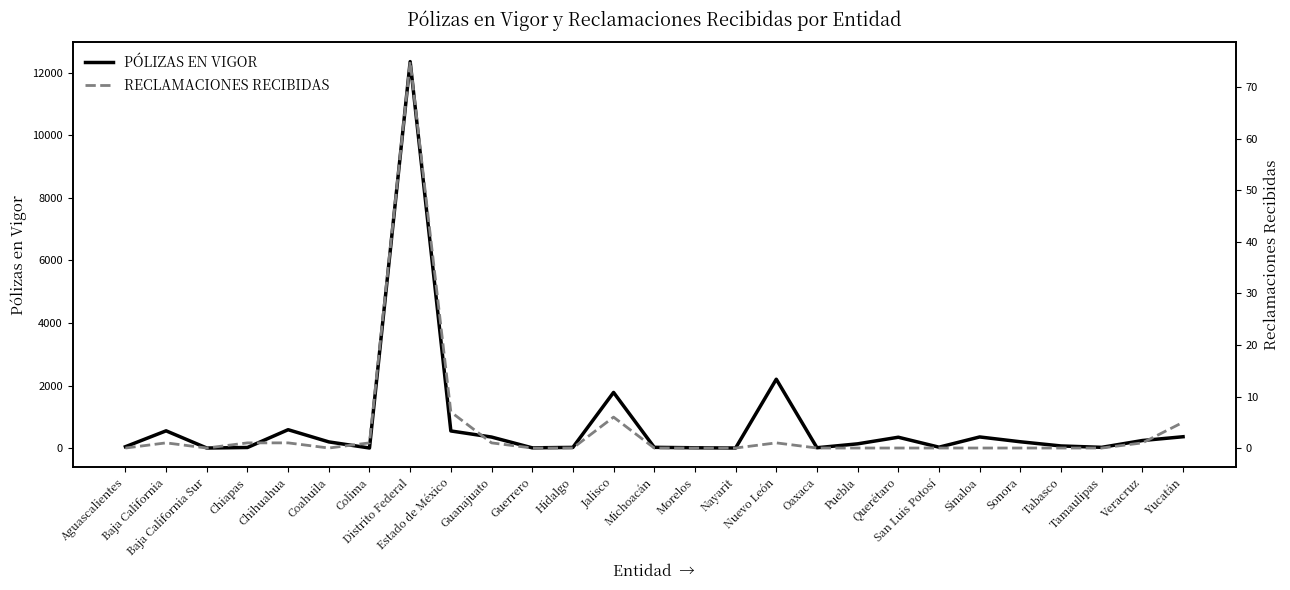

Reading left to right, what are all the values shown in this chart?

PÓLIZAS EN VIGOR: Aguascalientes=43	Baja California=551	Baja California Sur=1	Chiapas=18	Chihuahua=587	Coahuila=197	Colima=2	Distrito Federal=12356	Estado de México=547	Guanajuato=352	Guerrero=7	Hidalgo=21	Jalisco=1779	Michoacán=23	Morelos=9	Nayarit=1	Nuevo León=2201	Oaxaca=10	Puebla=135	Querétaro=346	San Luis Potosí=28	Sinaloa=355	Sonora=201	Tabasco=67	Tamaulipas=23	Veracruz=241	Yucatán=362
RECLAMACIONES RECIBIDAS: Aguascalientes=0	Baja California=1	Baja California Sur=0	Chiapas=1	Chihuahua=1	Coahuila=0	Colima=1	Distrito Federal=75	Estado de México=7	Guanajuato=1	Guerrero=0	Hidalgo=0	Jalisco=6	Michoacán=0	Morelos=0	Nayarit=0	Nuevo León=1	Oaxaca=0	Puebla=0	Querétaro=0	San Luis Potosí=0	Sinaloa=0	Sonora=0	Tabasco=0	Tamaulipas=0	Veracruz=1	Yucatán=5